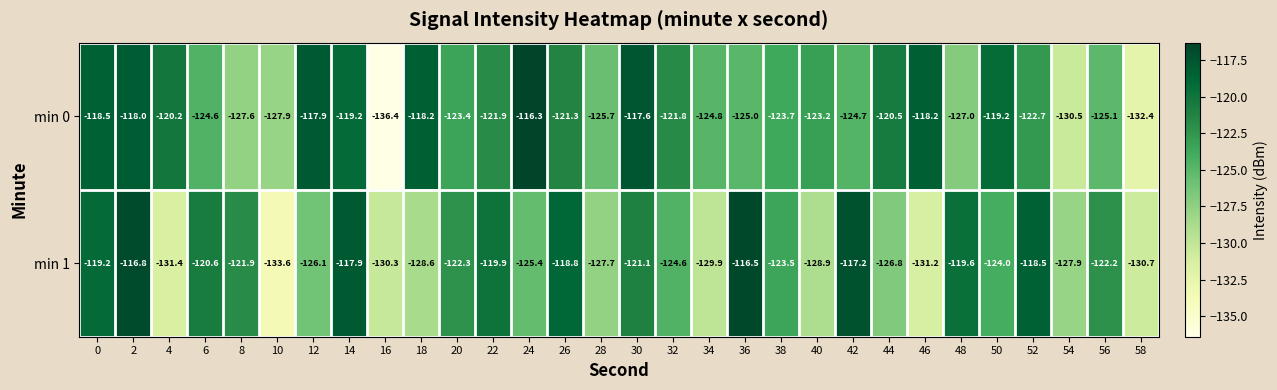

At 34, list the series in order from largest to smallest.

min 0, min 1